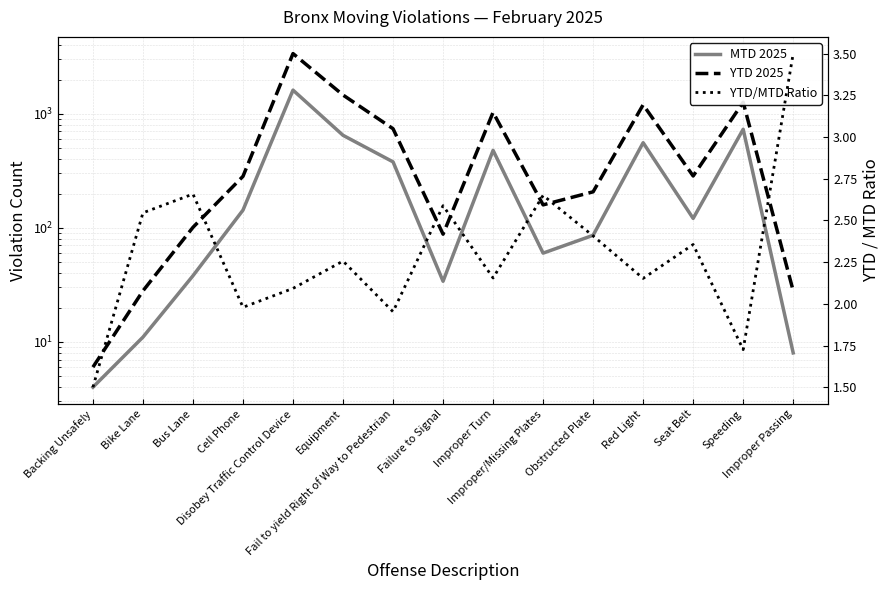

Which series changed the most between Improper/Missing Plates and Speeding?

YTD 2025